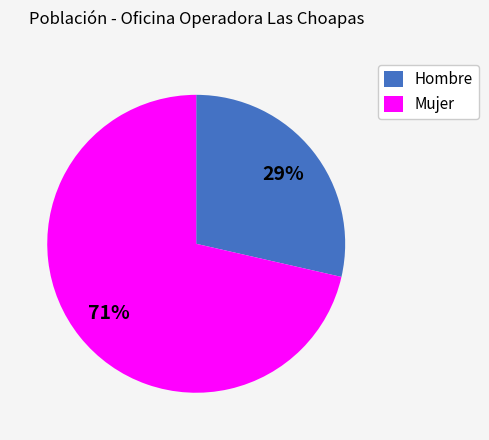

Does Mujer represent more than half of the total?

Yes